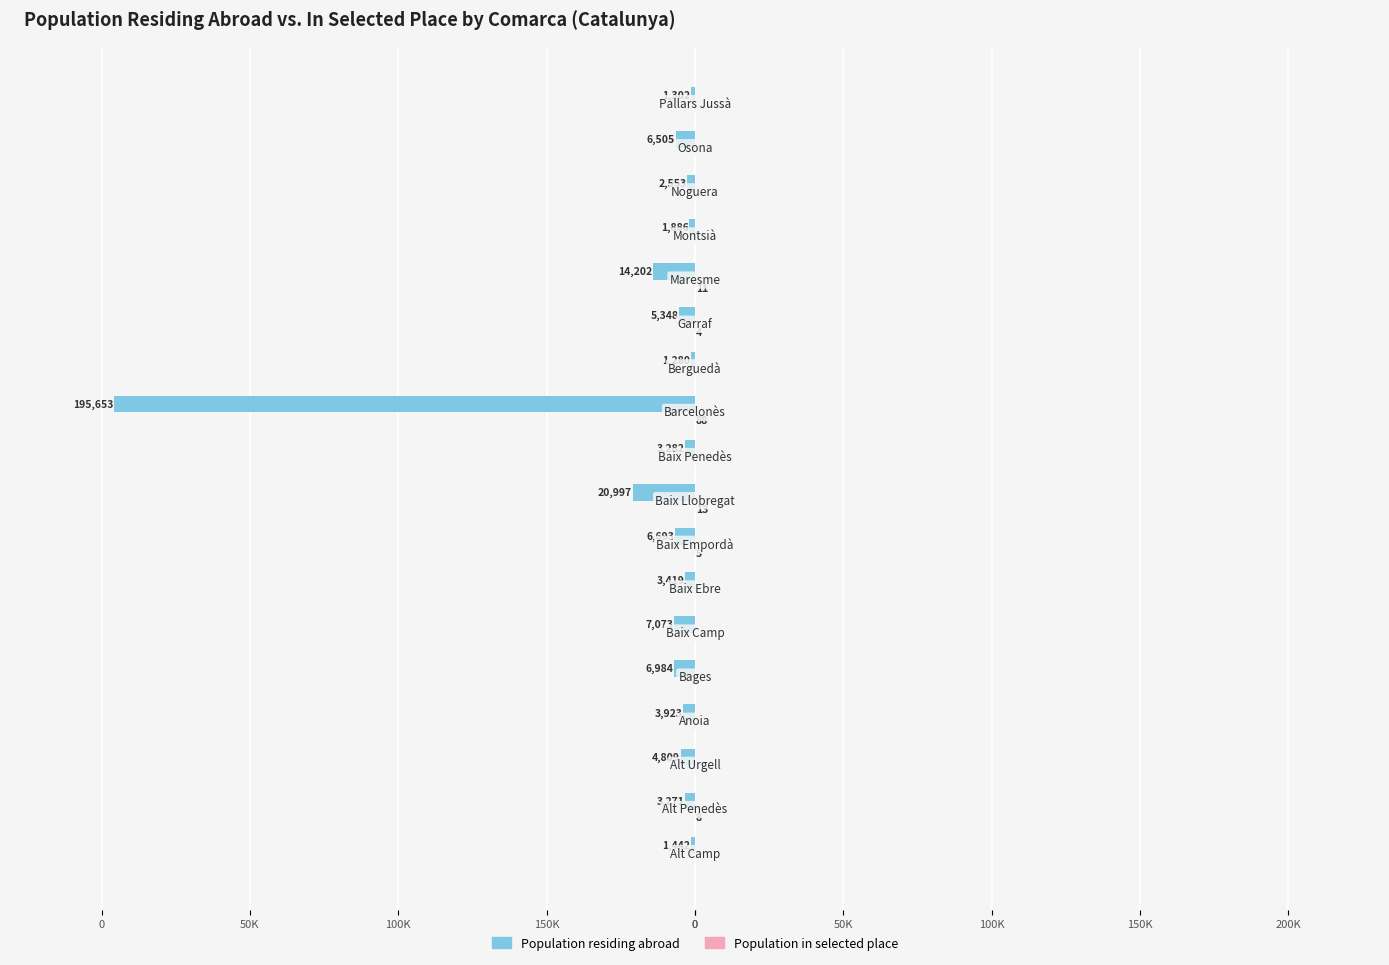

Count the number of data series in this chart.

2